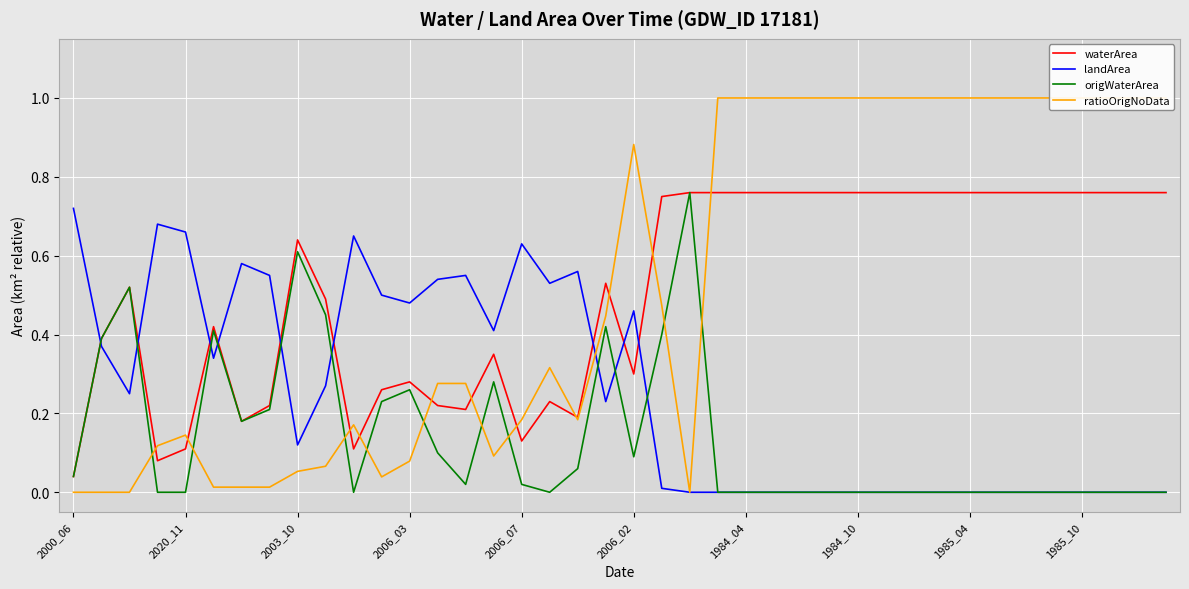

Which series has the largest range (max minus min)?

ratioOrigNoData